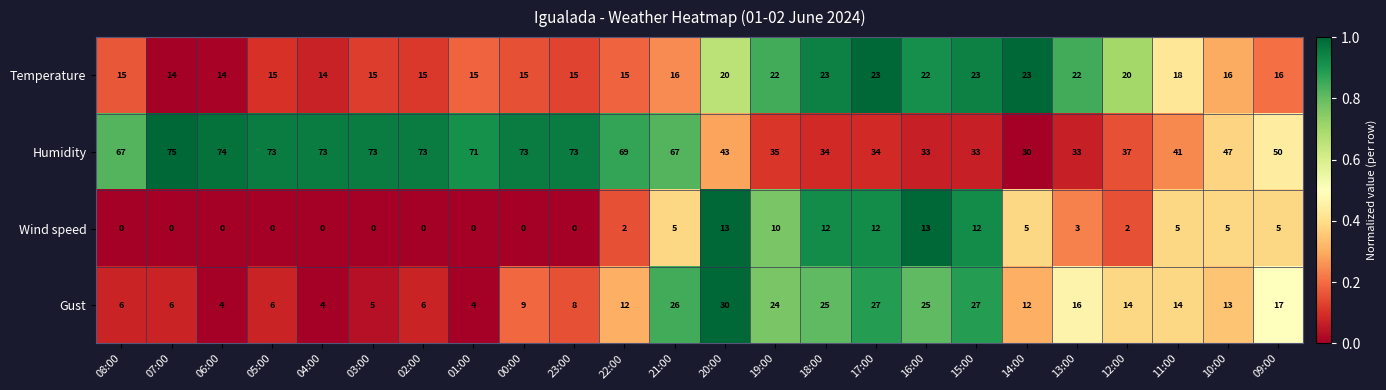

What is the difference between the maximum and second lowest values in the Wind speed series?

13